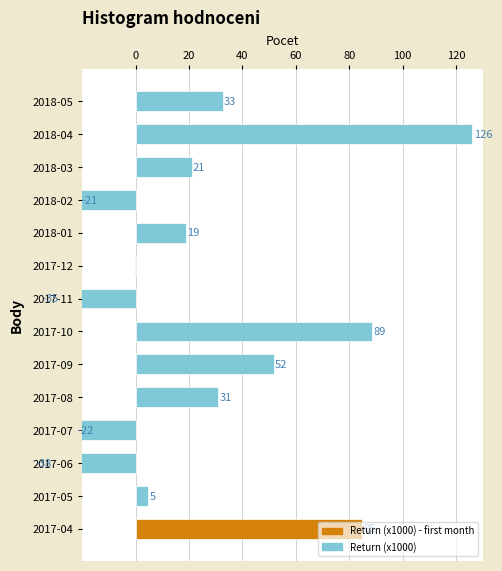

Reading left to right, what are all the values shown in this chart?

84.7	4.8	-38.0	-22.1	30.9	51.8	88.5	-35.4	-0.4	18.9	-20.9	21.0	126.1	32.6